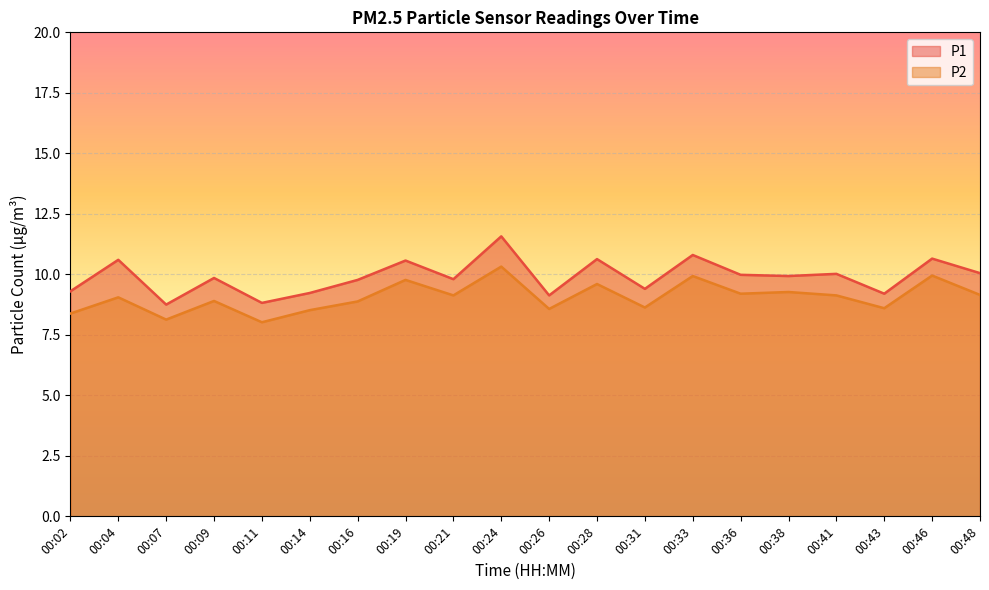

At which category does P1 reach its first local valley?

00:07